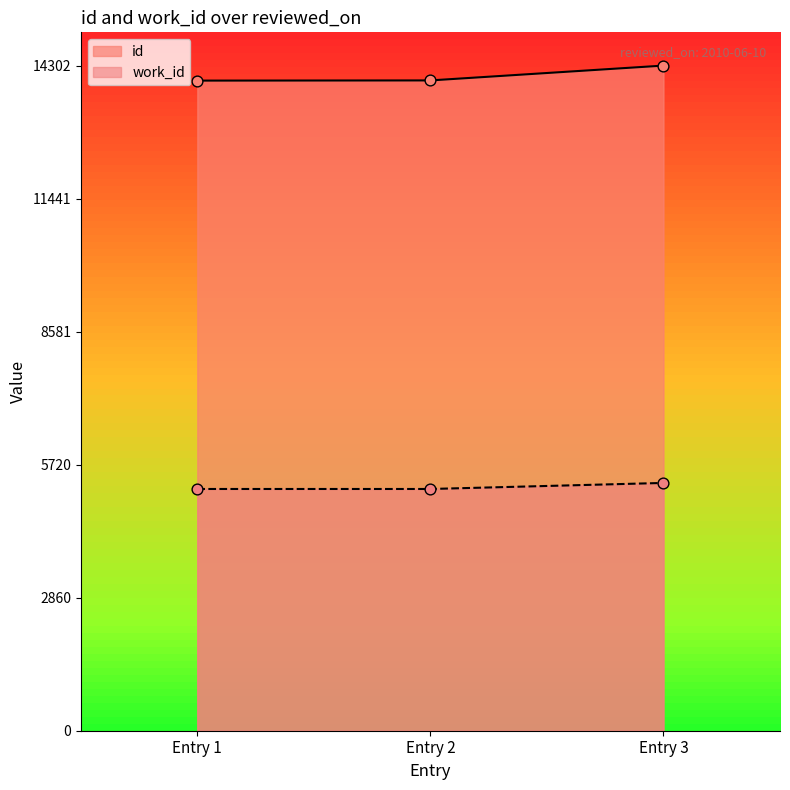

Is the value of id at Entry 1 greater than the value of work_id at Entry 3?

Yes